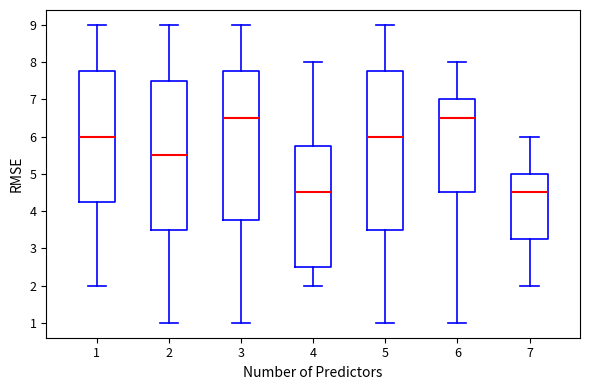

Reading left to right, transcribe this box plot: for each box, give where its median line is, the range the box spans, and where its two whiskers end, as read against the y-axis. The values are not printed on the chart, so give them approximately, as read against the axis.

1: median 6.0, box 4.3 to 7.8, whiskers 2.0 to 9.0
2: median 5.5, box 3.5 to 7.5, whiskers 1.0 to 9.0
3: median 6.5, box 3.8 to 7.8, whiskers 1.0 to 9.0
4: median 4.5, box 2.5 to 5.8, whiskers 2.0 to 8.0
5: median 6.0, box 3.5 to 7.8, whiskers 1.0 to 9.0
6: median 6.5, box 4.5 to 7.0, whiskers 1.0 to 8.0
7: median 4.5, box 3.3 to 5.0, whiskers 2.0 to 6.0